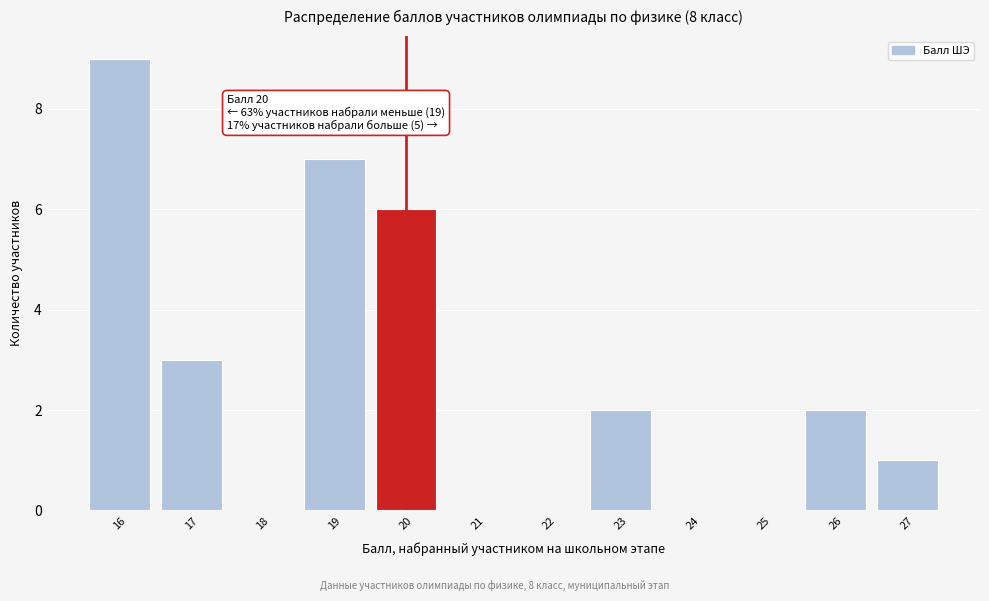

Over which range of the x-axis is the bar tallest?

15.5 to 16.5